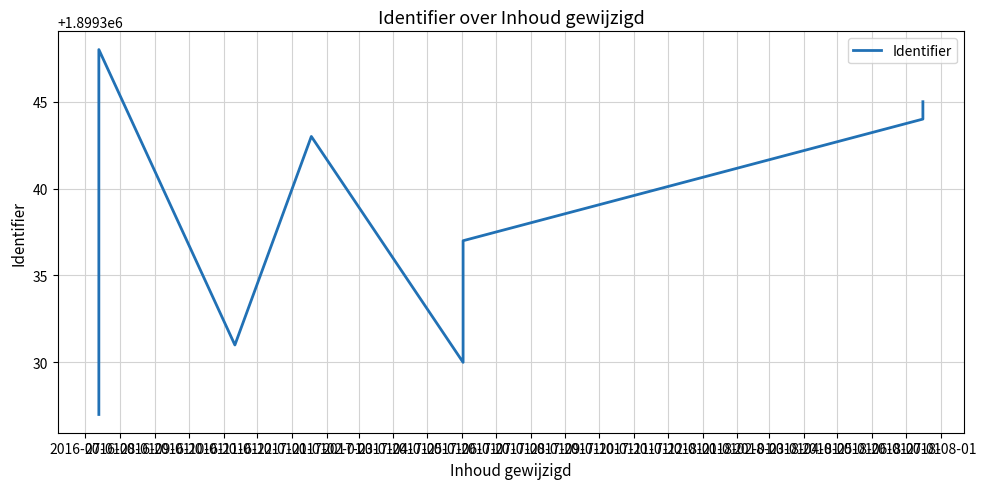

Approximately how many times larger is the value at 2016-12-01 compared to 2016-11-01?

1.0